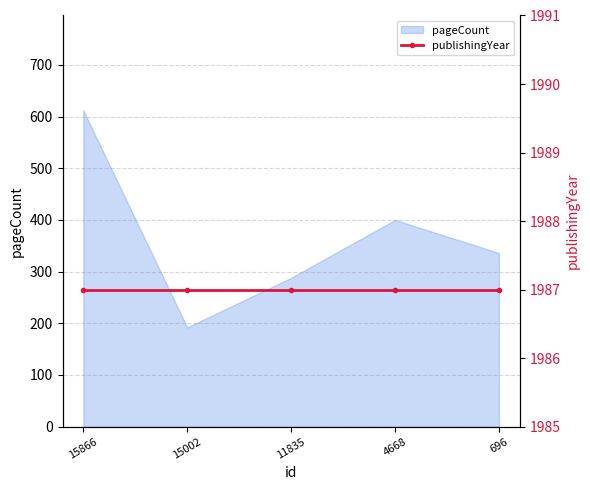

What is the sum of the values at 4668 and 11835?

688